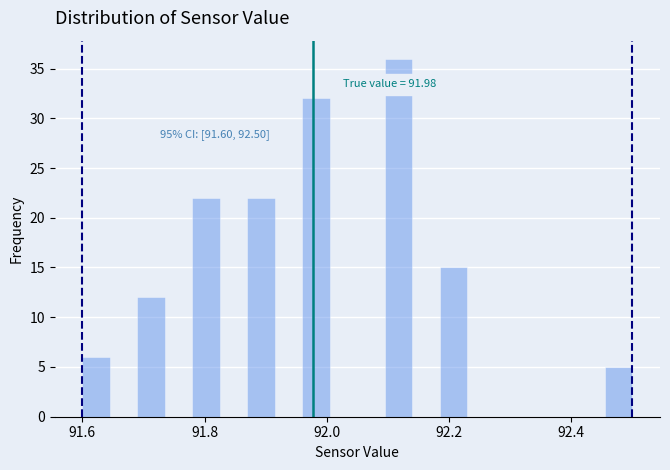

Around what value on the x-axis is the tallest bar? Give the approximate position of its centre, as read against the axis.

92.12